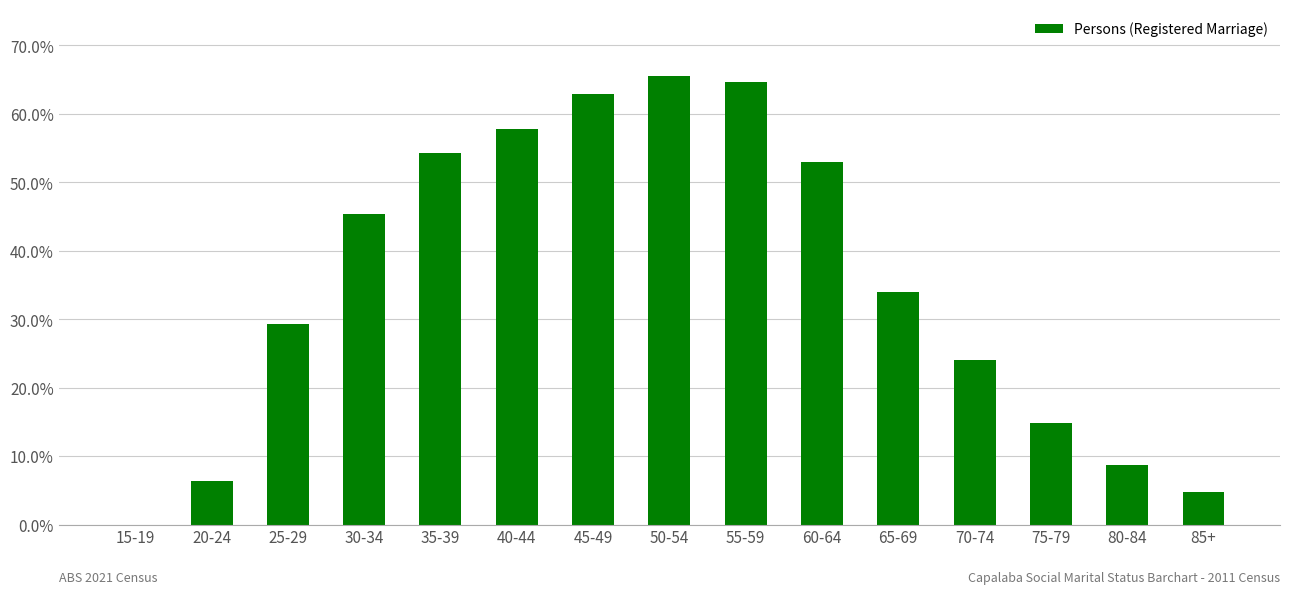

What is the maximum value shown in the chart?

65.5